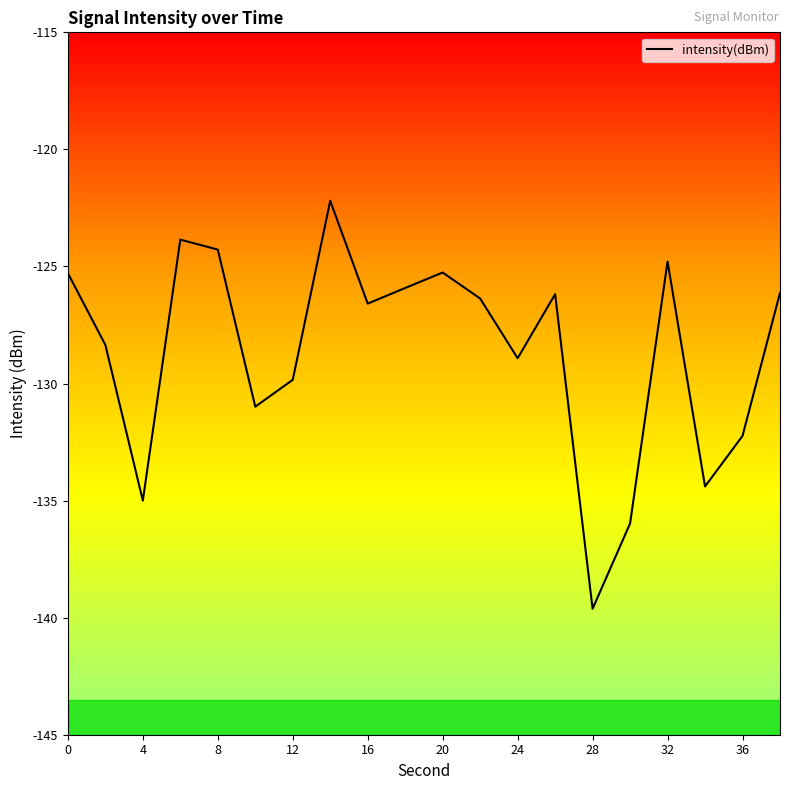

Does the chart display data point markers on the line(s)?

No